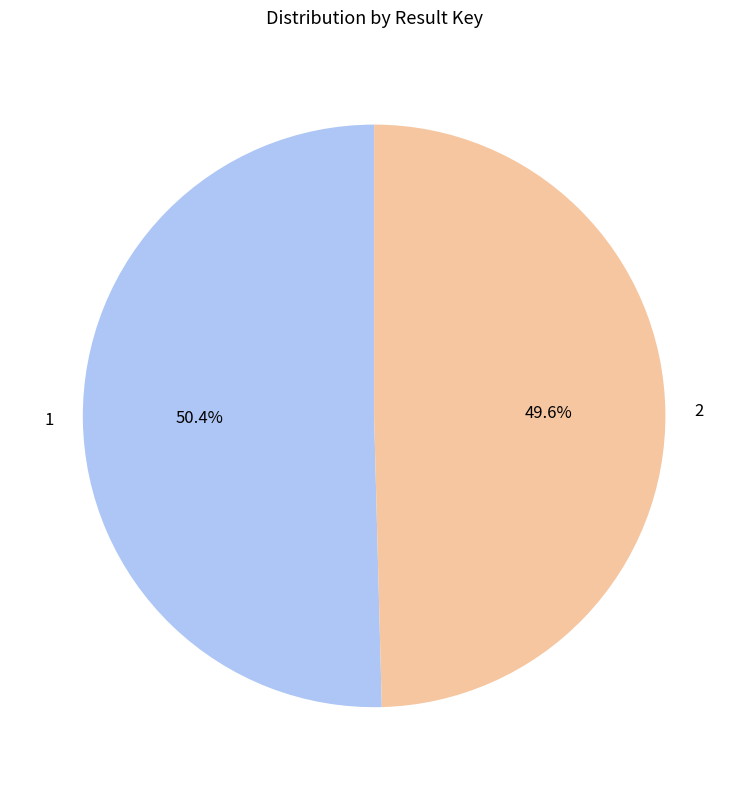

Does 1 represent more than half of the total?

Yes